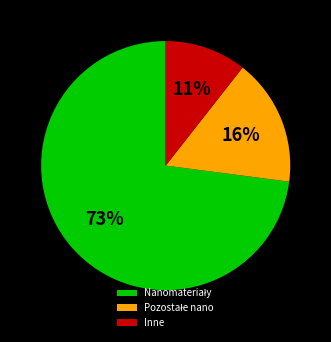

To the nearest percent, what is the average slice percentage?

33%